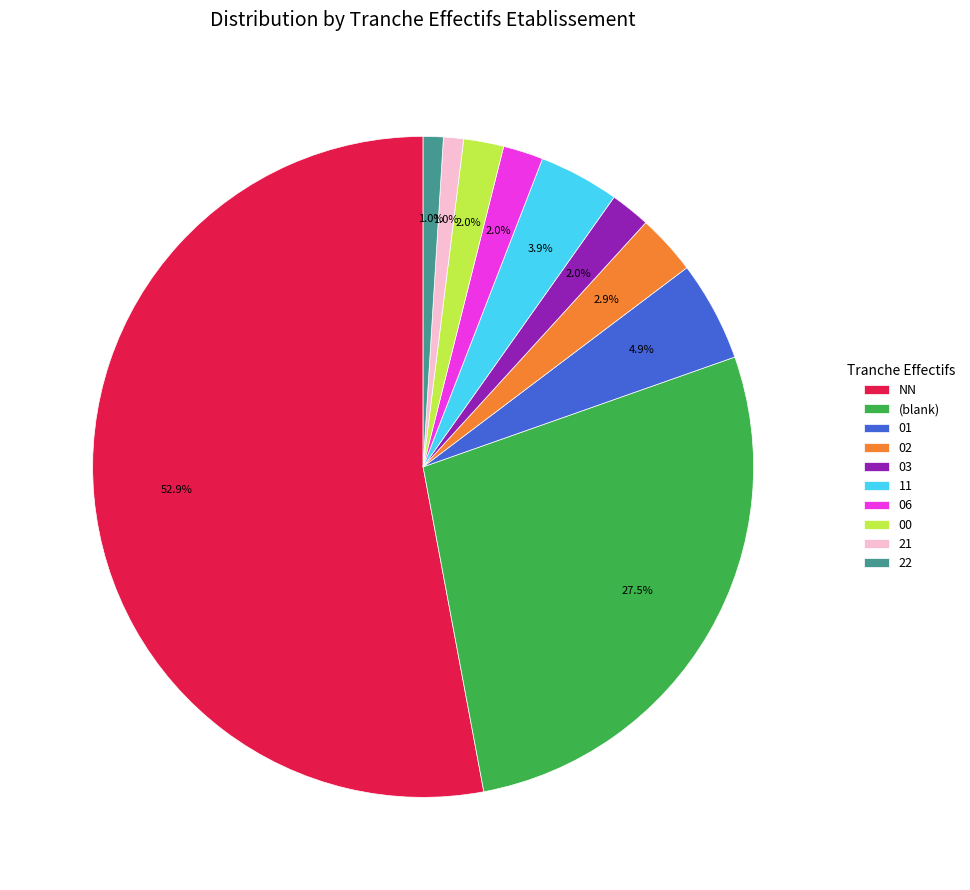

To the nearest percent, what is the average slice percentage?

10%